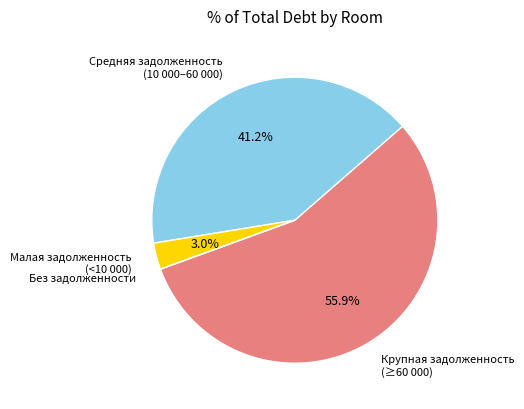

What is the total percentage of Средняя задолженность (10 000–60 000) and Крупная задолженность (≥60 000)?

97.0%